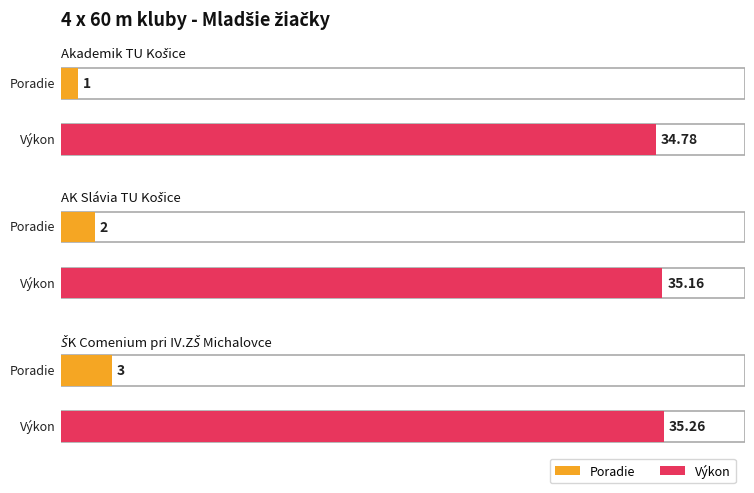

What is the smallest value displayed?

1.0